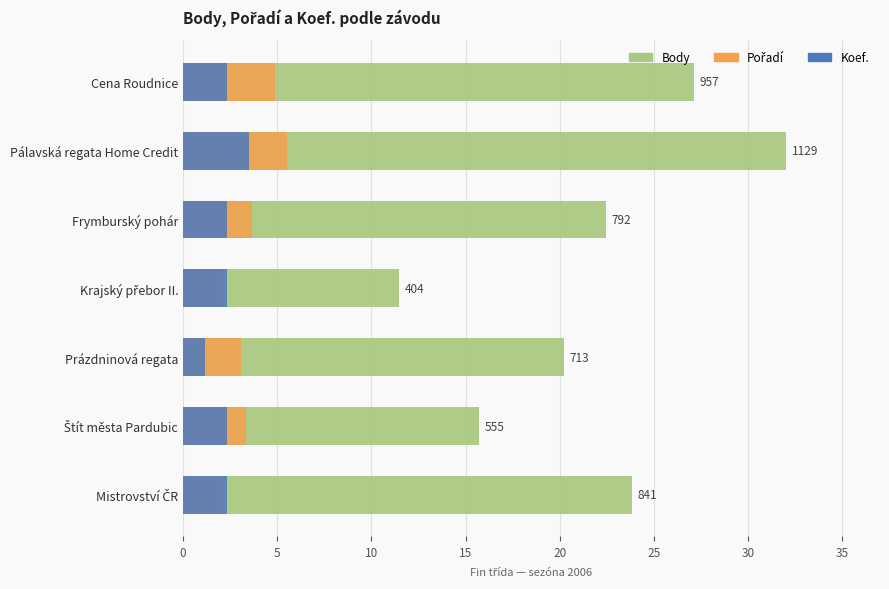

How many bars are there in each group?

3